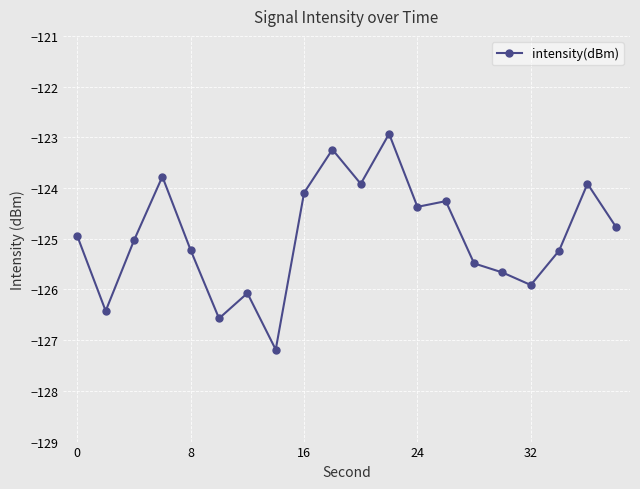

What is the smallest value displayed?

-127.2